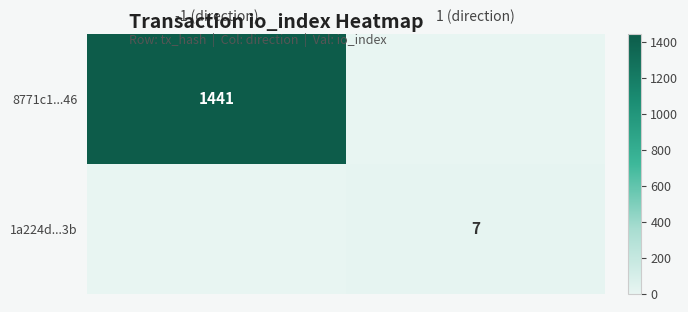

The value of 8771c1...46 at -1 (direction) is 552. True or false?

False